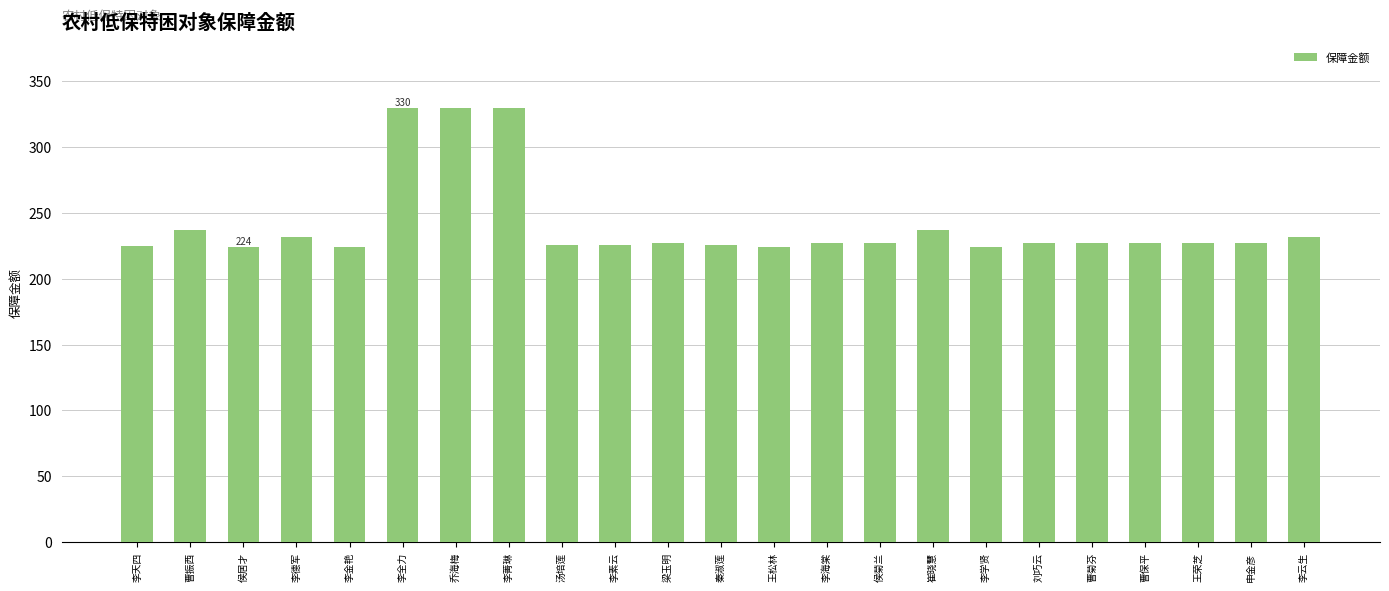

What is the label of the 11th bar from the right?

王松林